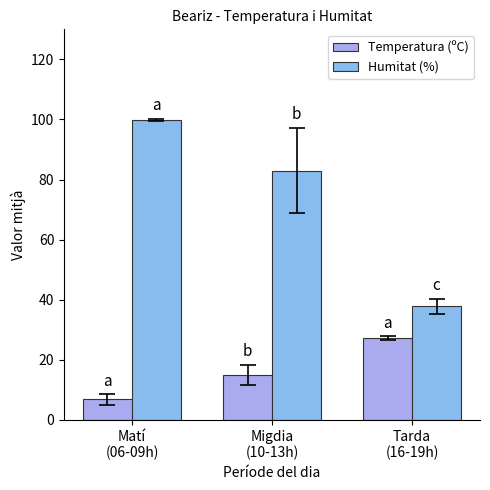

The Humitat (%) series shows 49.4 at Matí
(06-09h). True or false?

False